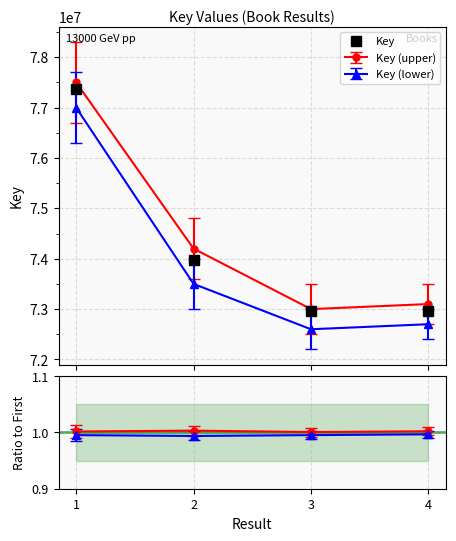

What is the ratio of the value at 3 to the value at 2?

1.0